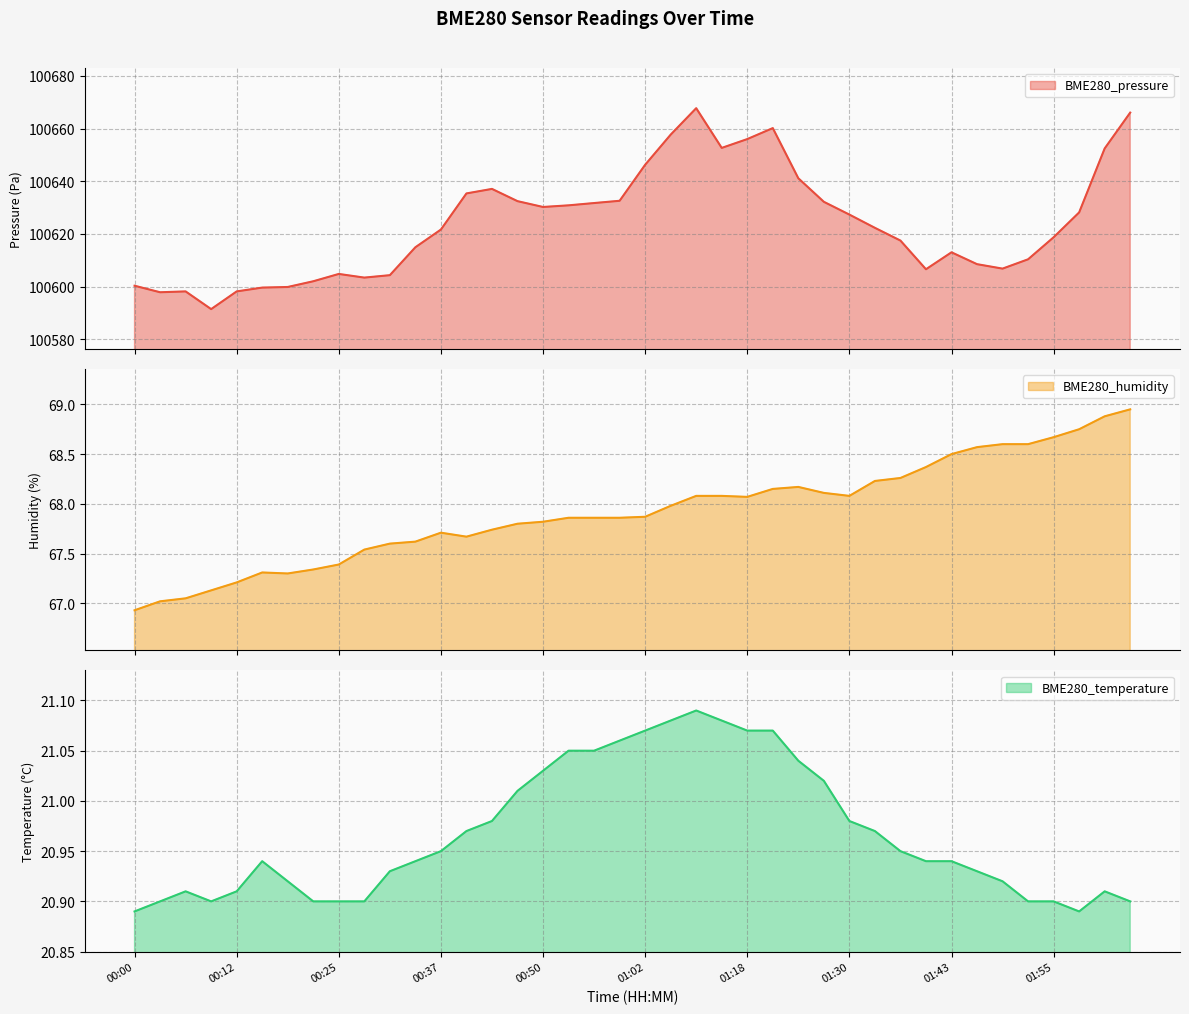

What is the minimum value shown in the chart?

20.9